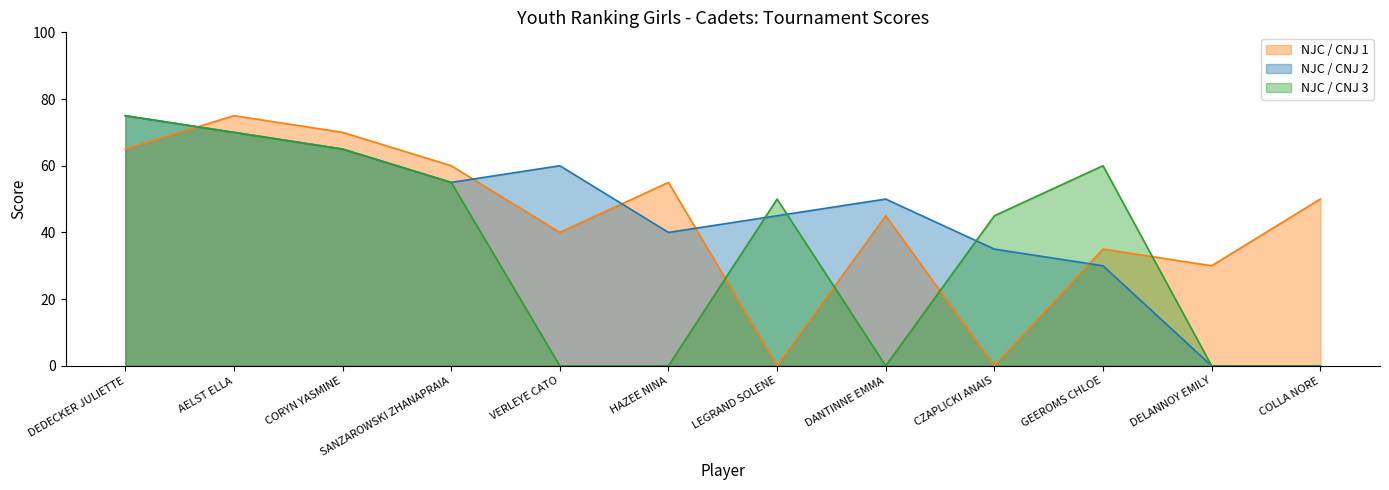

How many lines are shown in the chart?

3